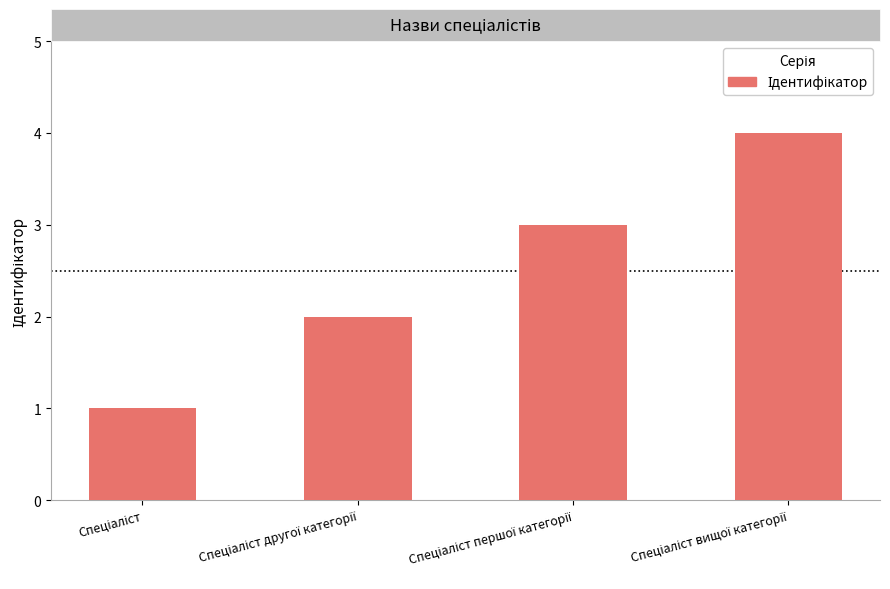

What is the sum of all values?

10